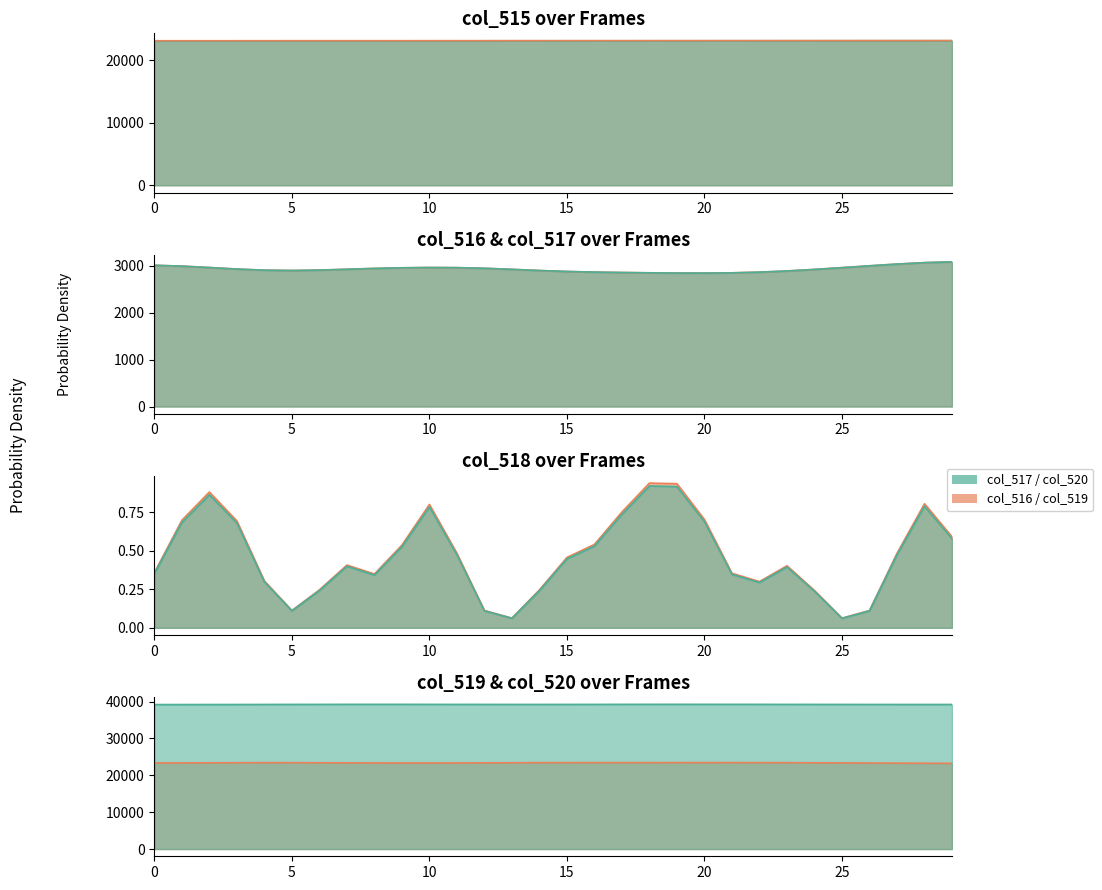

Between 23128 and 23132, which series saw the biggest shift?

col_519